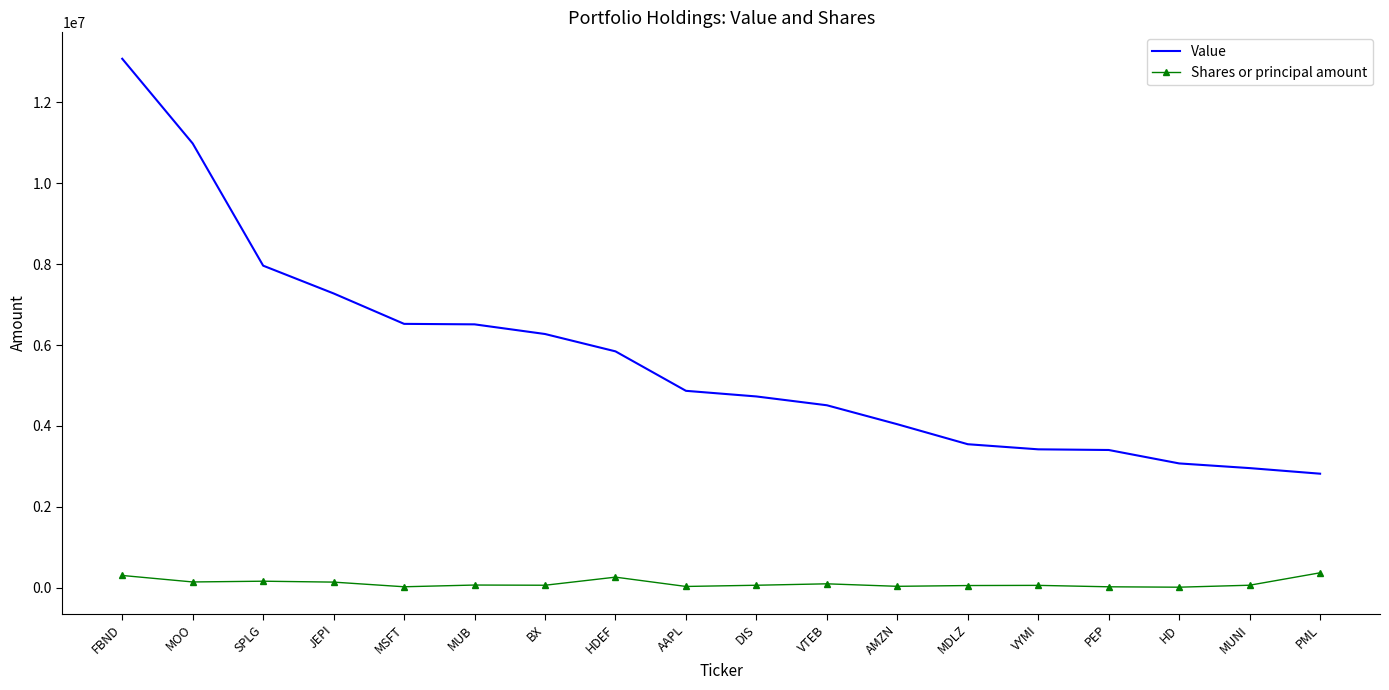

Is it true that Value equals 8205433 at AAPL?

False